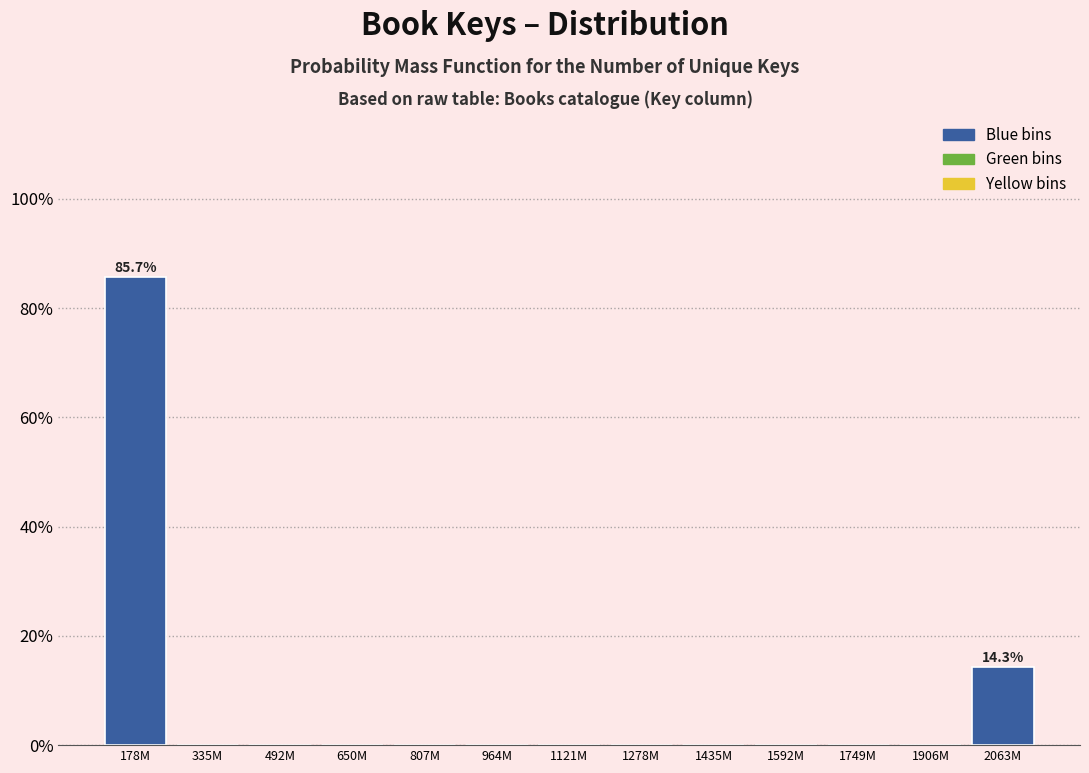

Reading left to right, extract all data points from this chart.

178M=85.7	335M=0.0	492M=0.0	650M=0.0	807M=0.0	964M=0.0	1121M=0.0	1278M=0.0	1435M=0.0	1592M=0.0	1749M=0.0	1906M=0.0	2063M=14.3